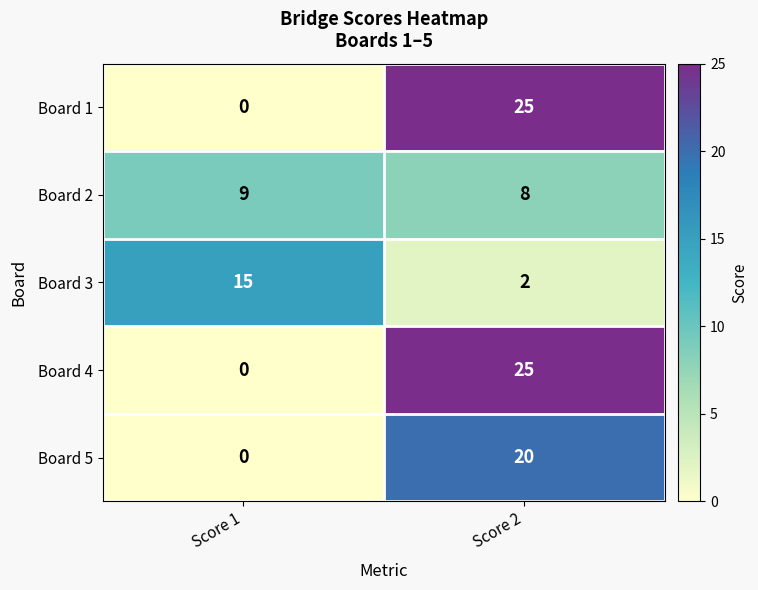

What is the difference between the highest and lowest values at Score 2?

23